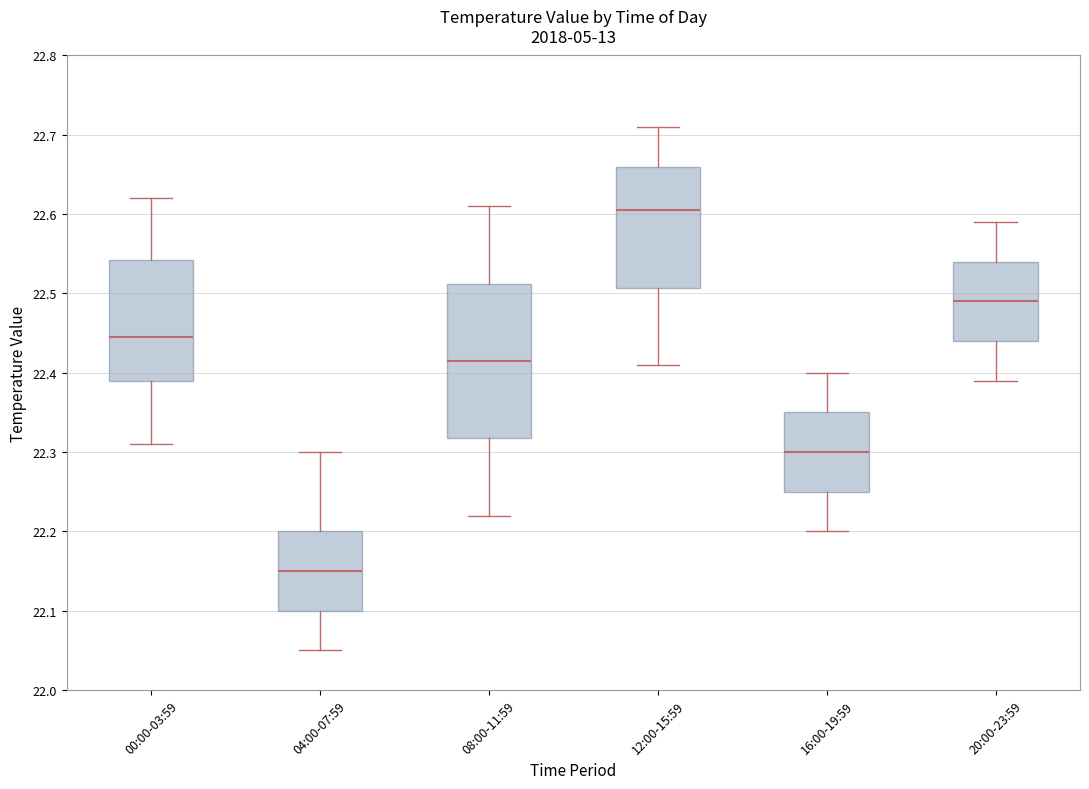

Comparing the boxes themselves (not the whiskers), which one is the tallest?

08:00-11:59